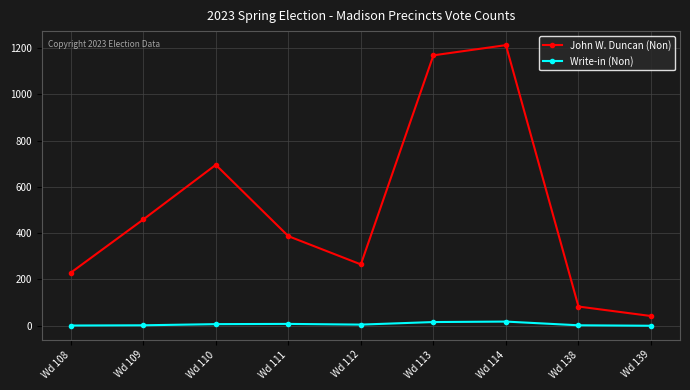

Is it true that Write-in (Non) equals 1 at Wd 108?

True